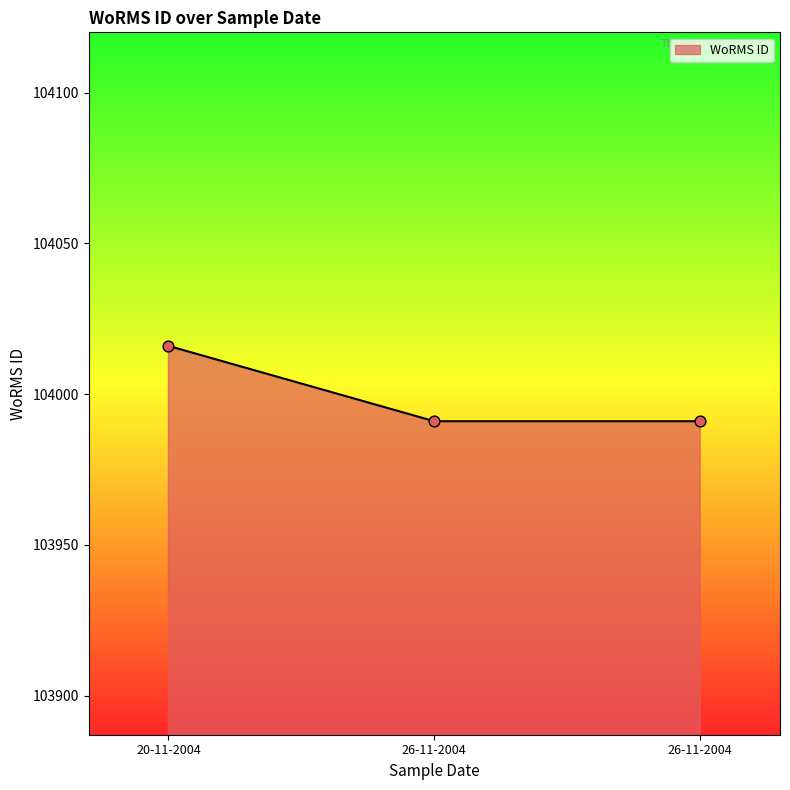

Between 26-11-2004 and 26-11-2004, which is larger?

26-11-2004